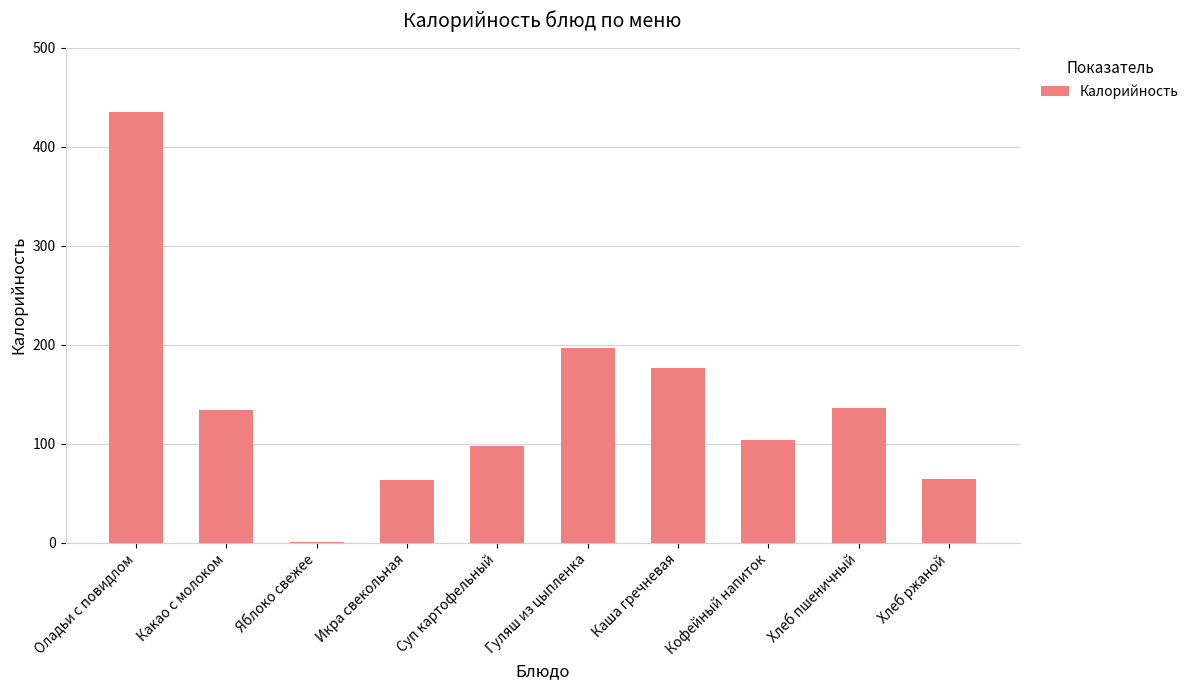

What is the sum of all values?

1408.3